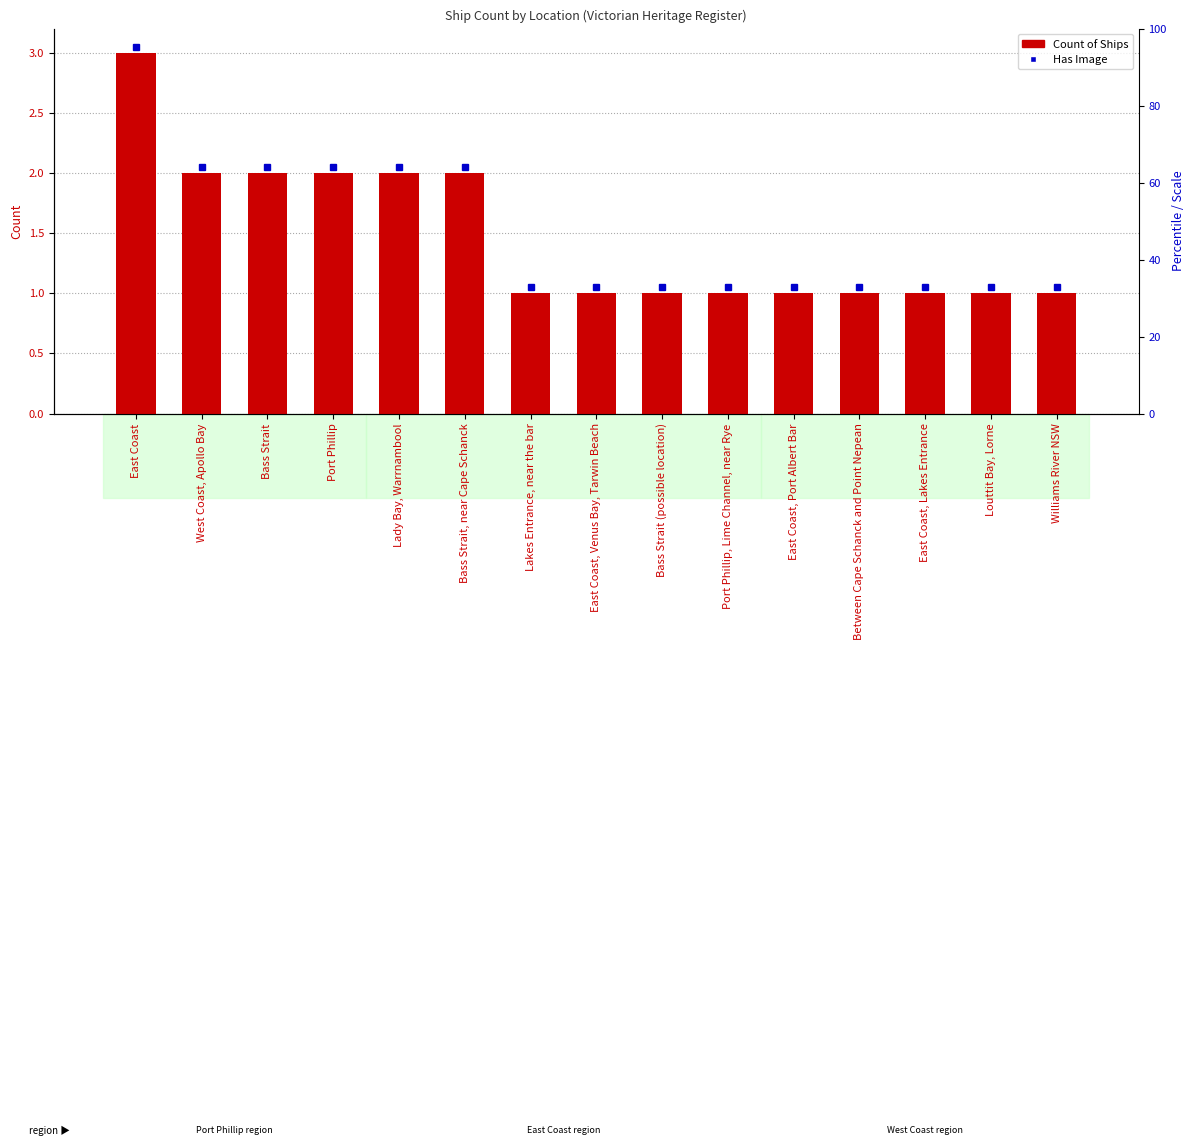

What is the approximate value at Port Phillip, Lime Channel, near Rye?

1